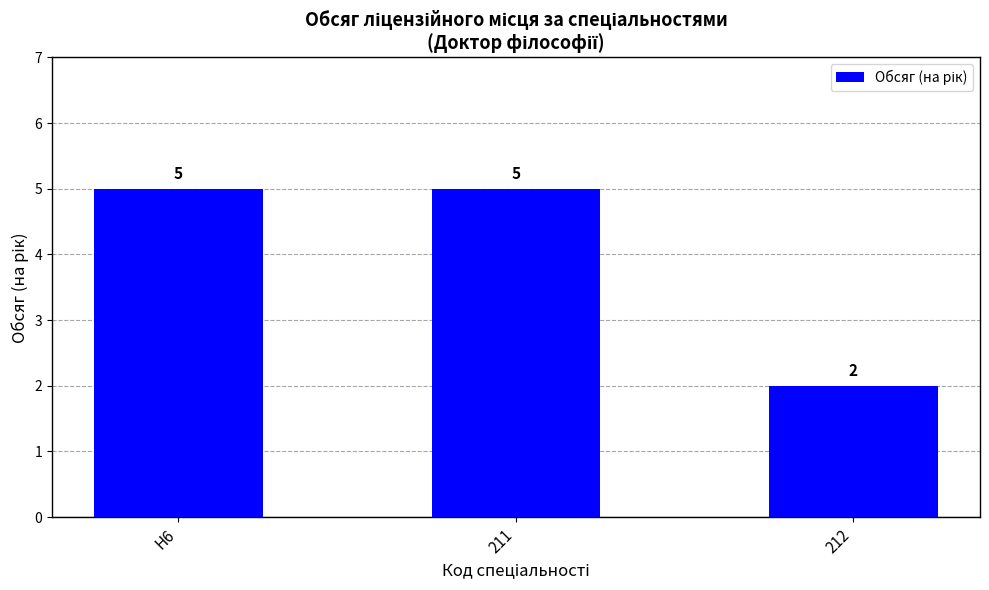

What is the change in value from H6 to 212?

-3